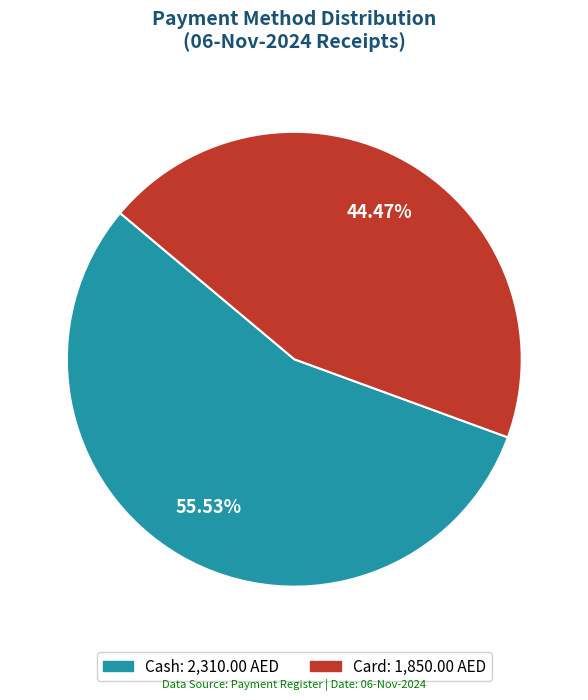

Is there any slice that represents more than half of the pie?

Yes